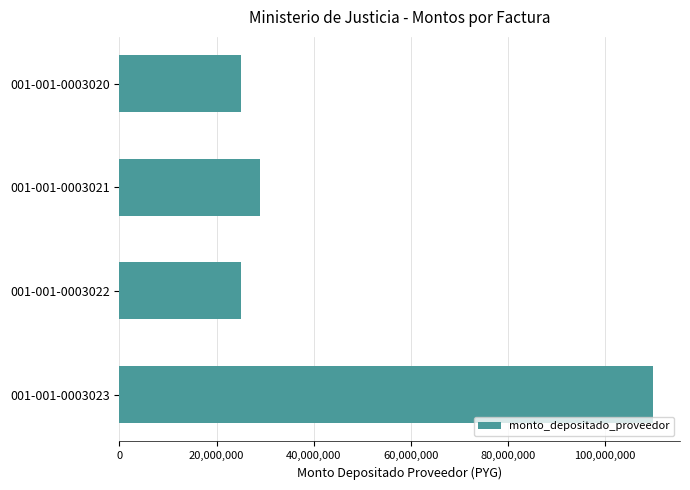

What is the average value?

47250000